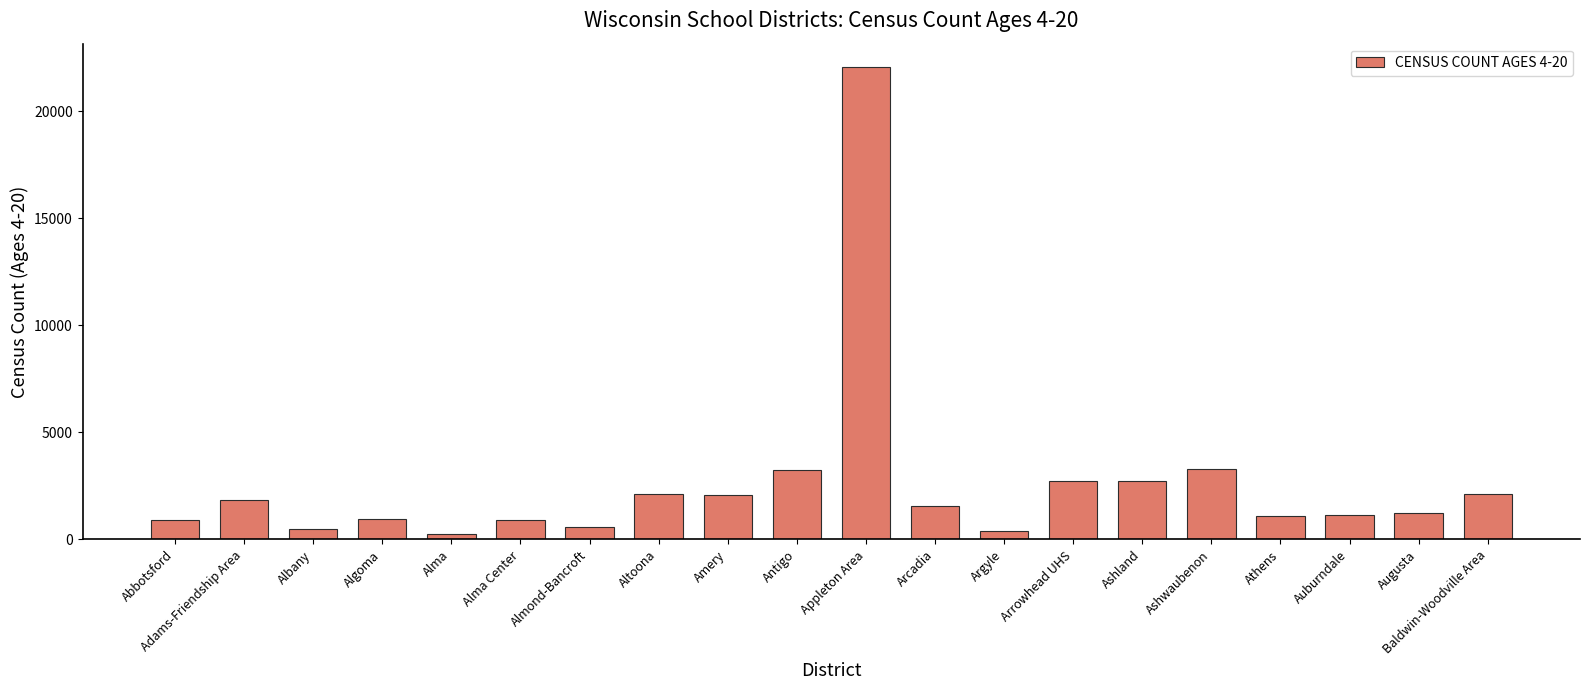

What is the difference between the maximum and minimum values?

21796